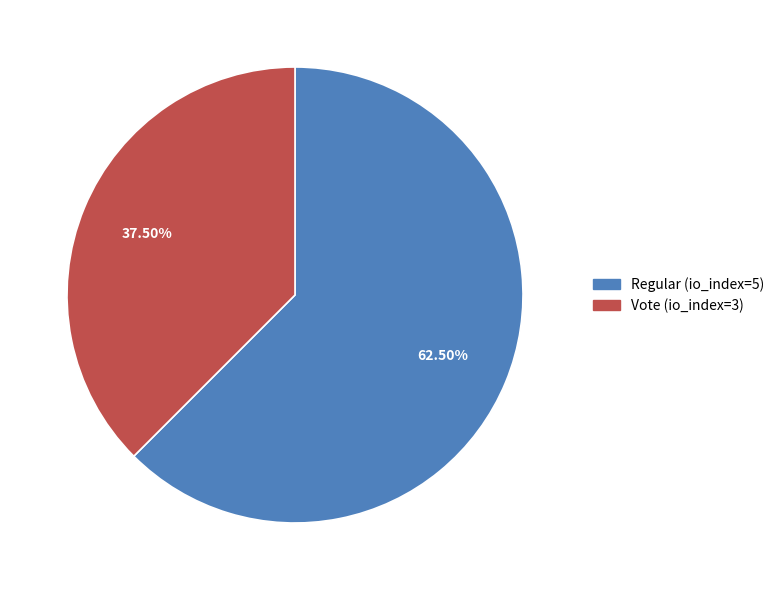

Count the number of slices in the pie.

2